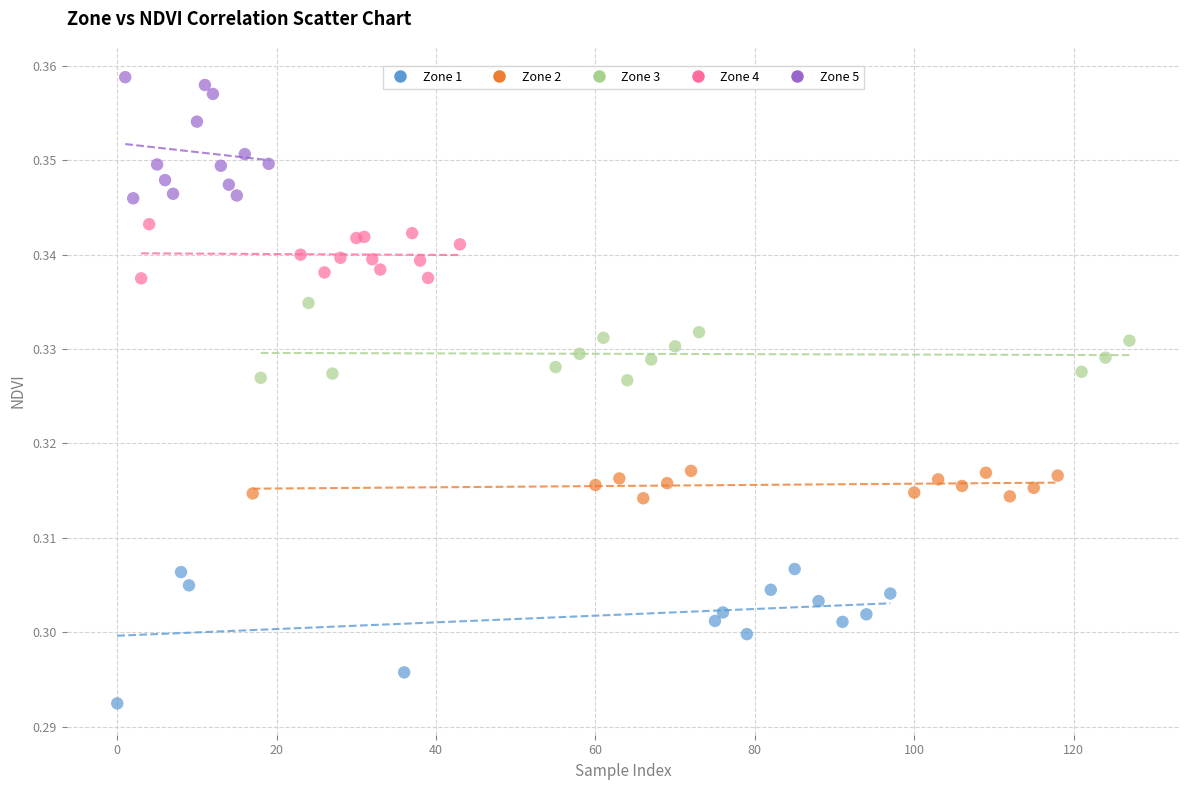

Which series reaches the minimum Y coordinate?

Zone 1